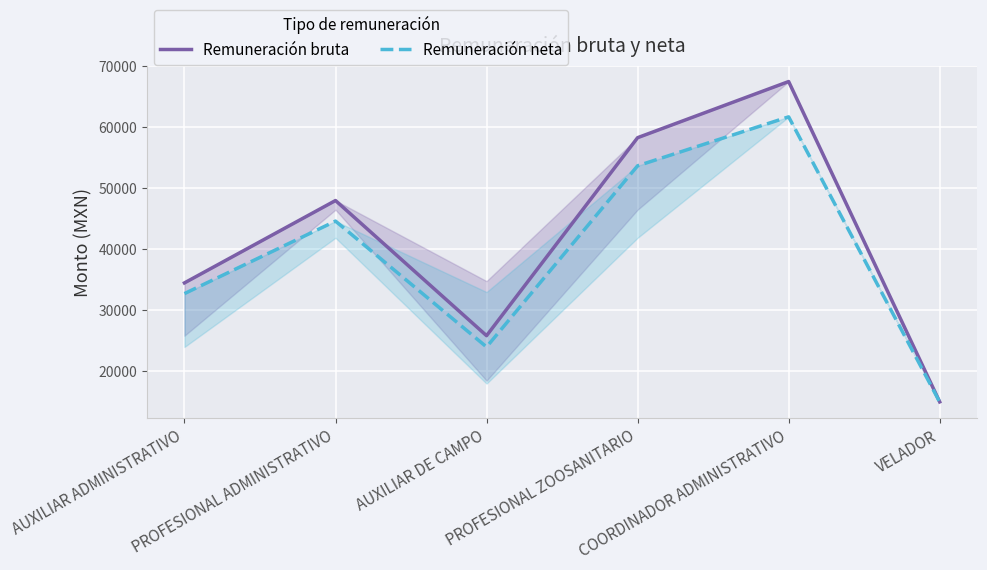

What are all the series names shown in the legend?

Remuneración bruta, Remuneración neta